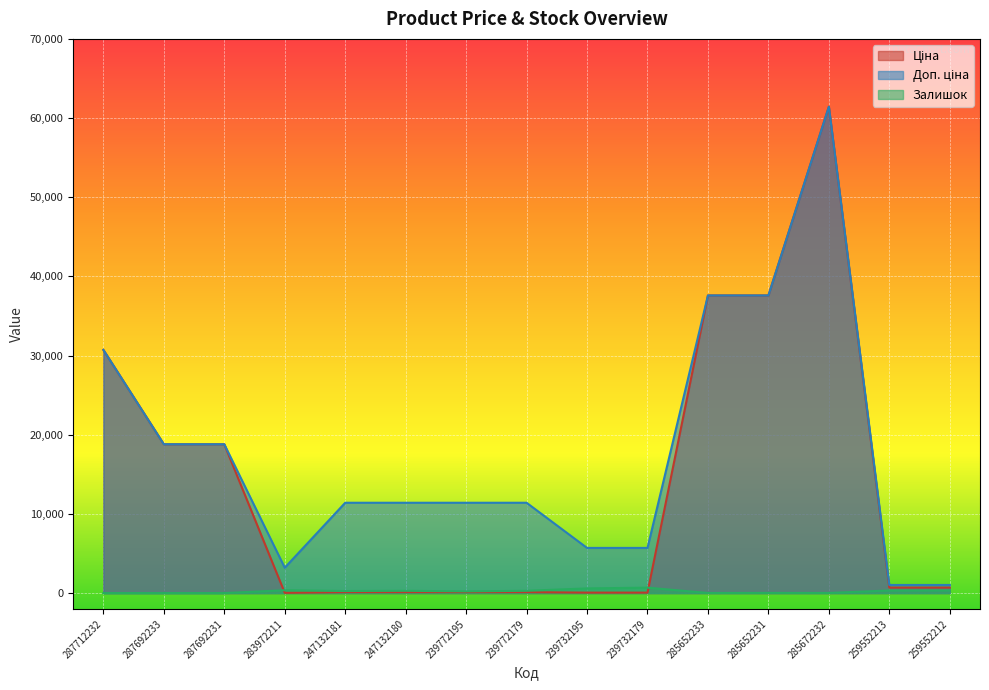

Rank the categories by Залишок value from highest to lowest.

239732179, 239732195, 283972211, 259552212, 259552213, 247132180, 239772179, 247132181, 239772195, 285652231, 285672232, 285652233, 287712232, 287692233, 287692231